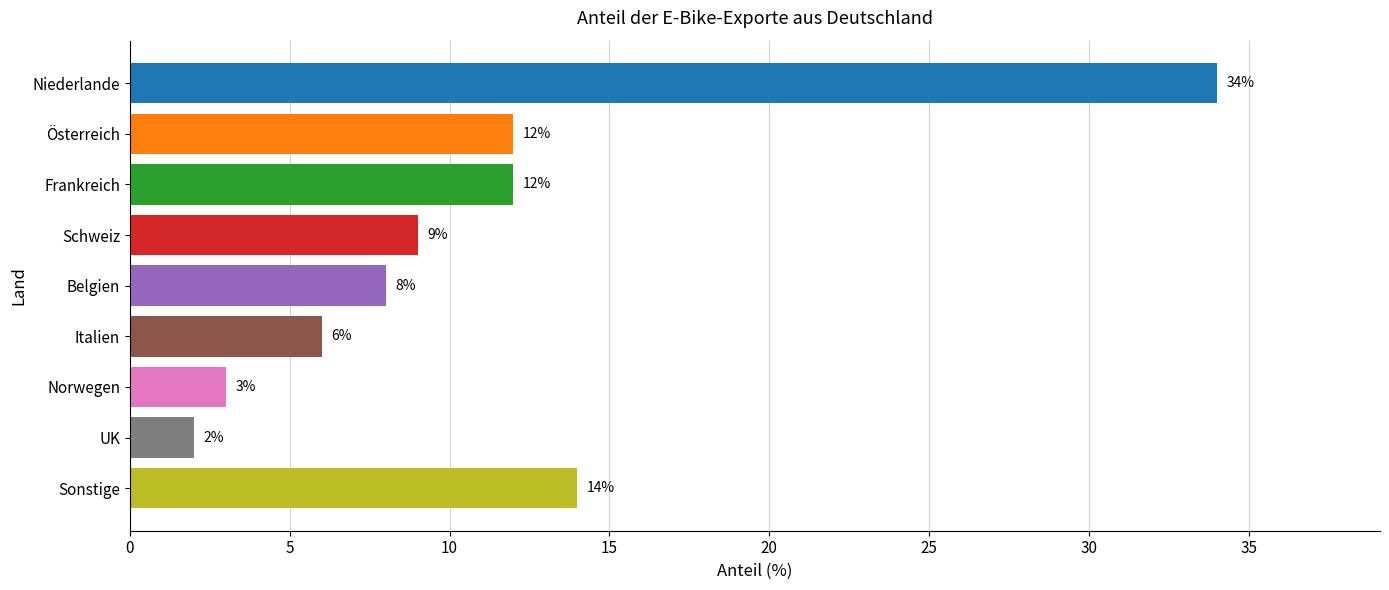

Reading top to bottom, transcribe all the data shown in this chart.

Niederlande=34	Österreich=12	Frankreich=12	Schweiz=9	Belgien=8	Italien=6	Norwegen=3	UK=2	Sonstige=14